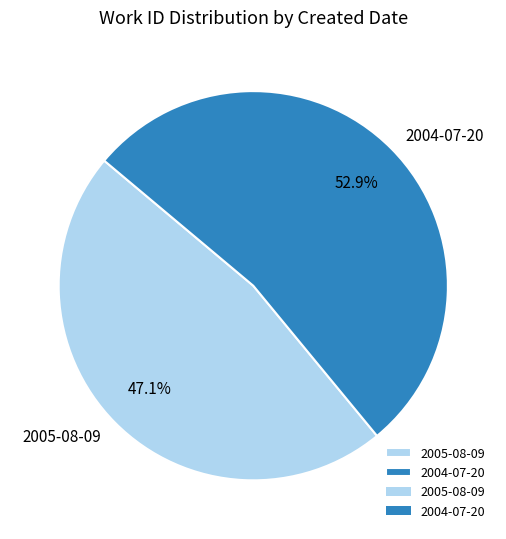

To the nearest percent, what is the difference between the 2004-07-20 and 2005-08-09 slice percentages?

6%